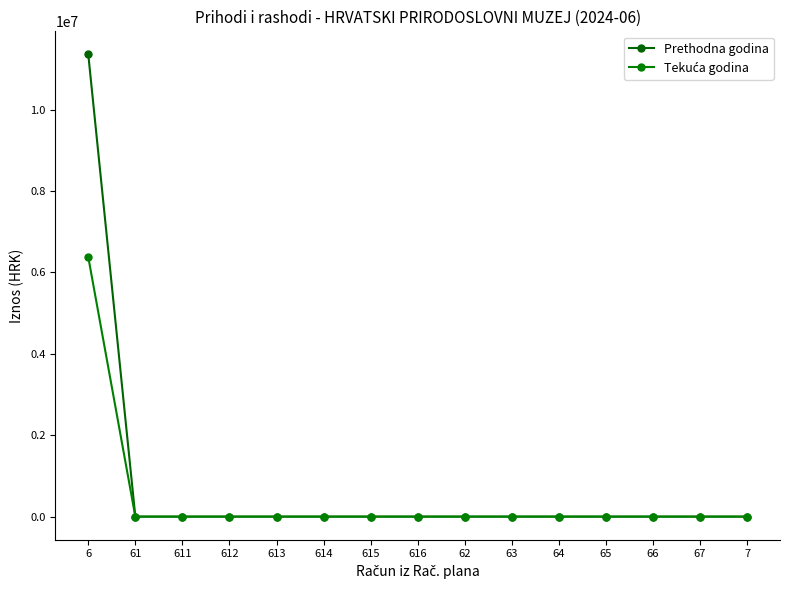

What is the maximum value for Prethodna godina?

11358946.0